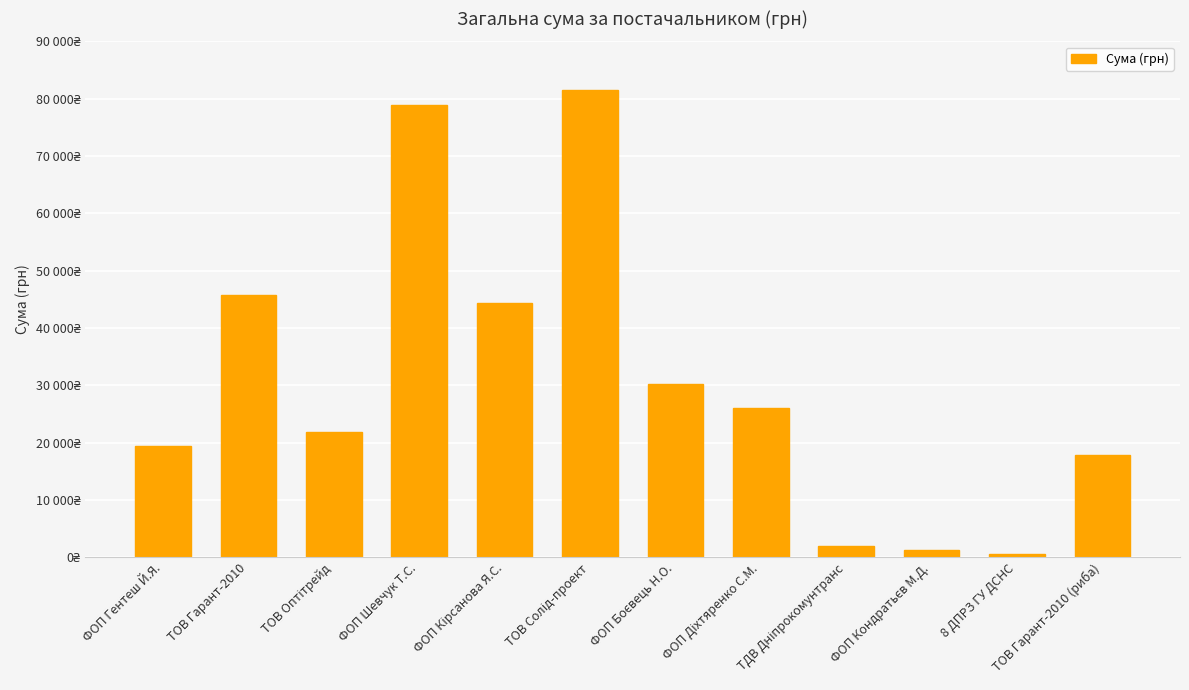

Rank the categories by value from lowest to highest.

8 ДПРЗ ГУ ДСНС, ФОП Кондратьєв М.Д., ТДВ Дніпрокомунтранс, ТОВ Гарант-2010 (риба), ФОП Гентеш Й.Я., ТОВ Оптітрейд, ФОП Діхтяренко С.М., ФОП Боєвець Н.О., ФОП Кірсанова Я.С., ТОВ Гарант-2010, ФОП Шевчук Т.С., ТОВ Солід-проект